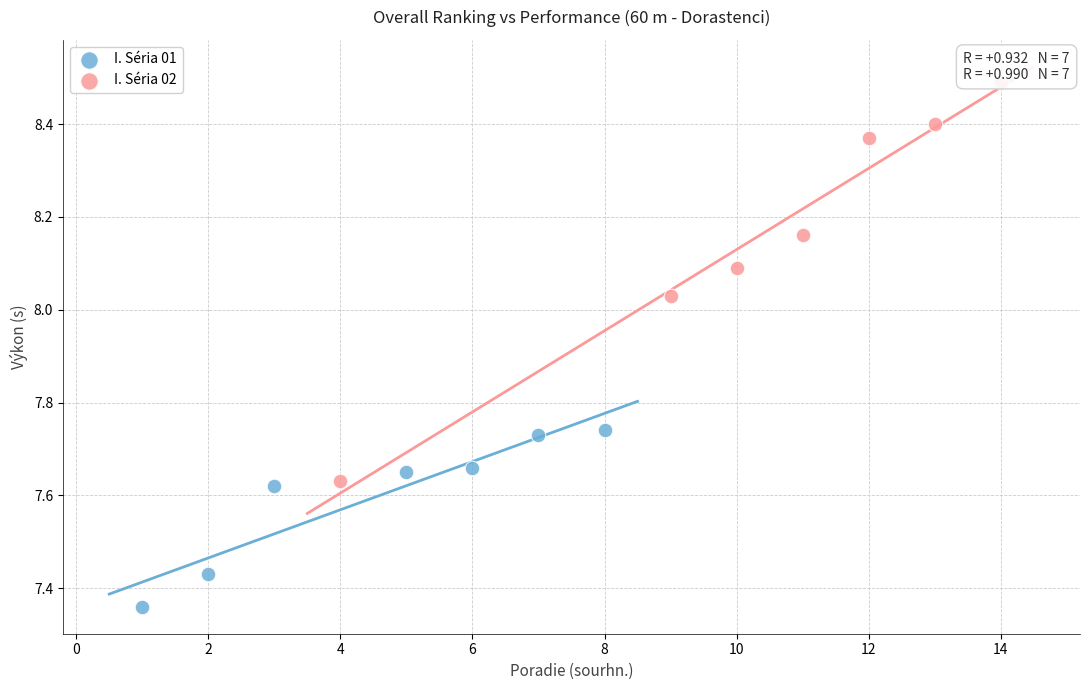

Which series contains the lowest Y value?

I. Séria 01